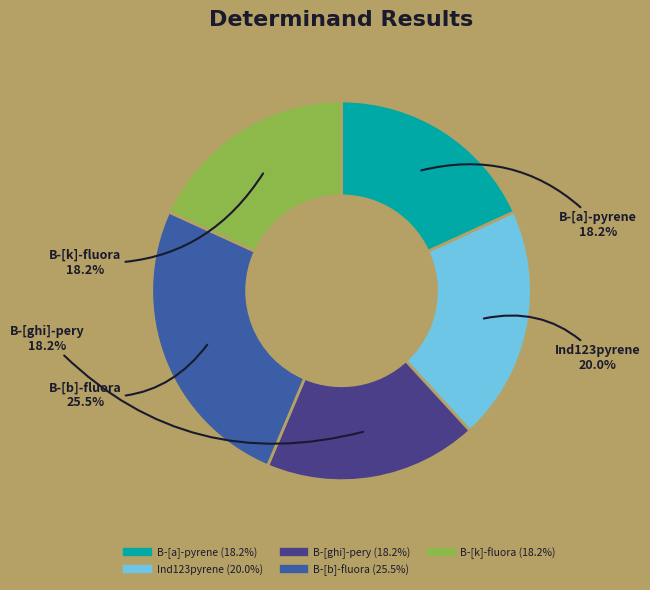

To the nearest percent, what percentage of the pie is B-[k]-fluora?

18%